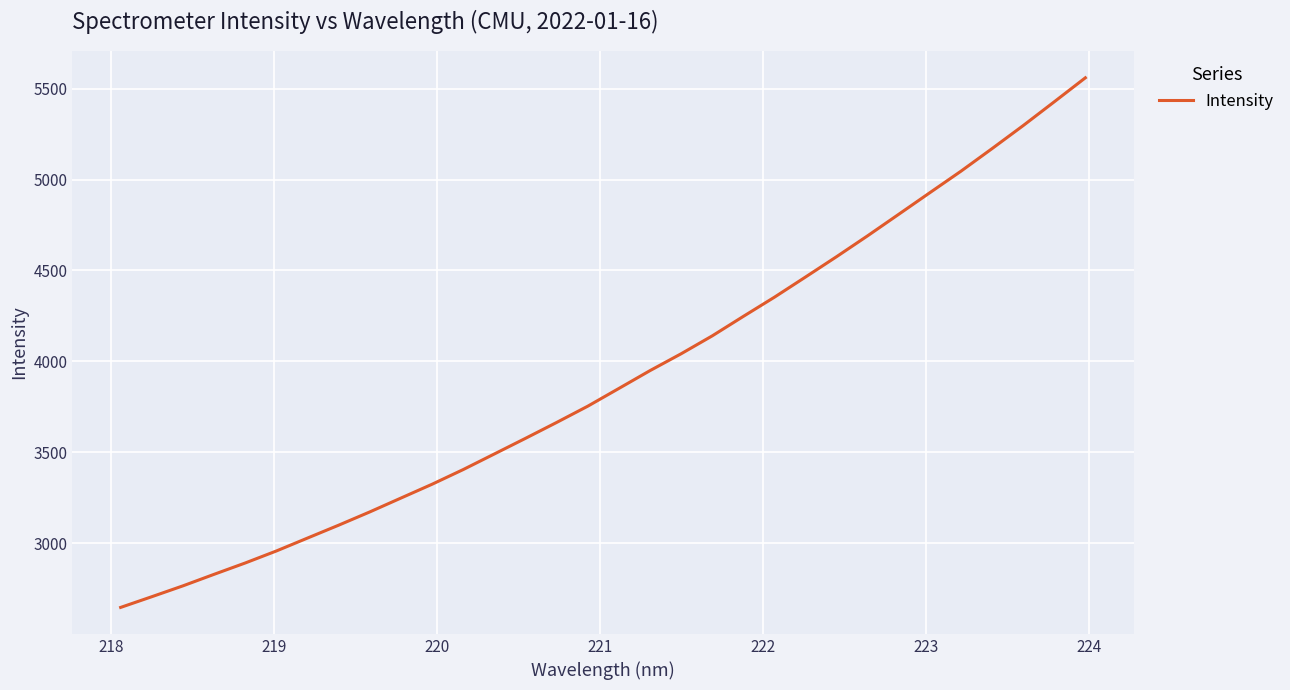

What is the difference between the maximum and minimum values?

2911.5